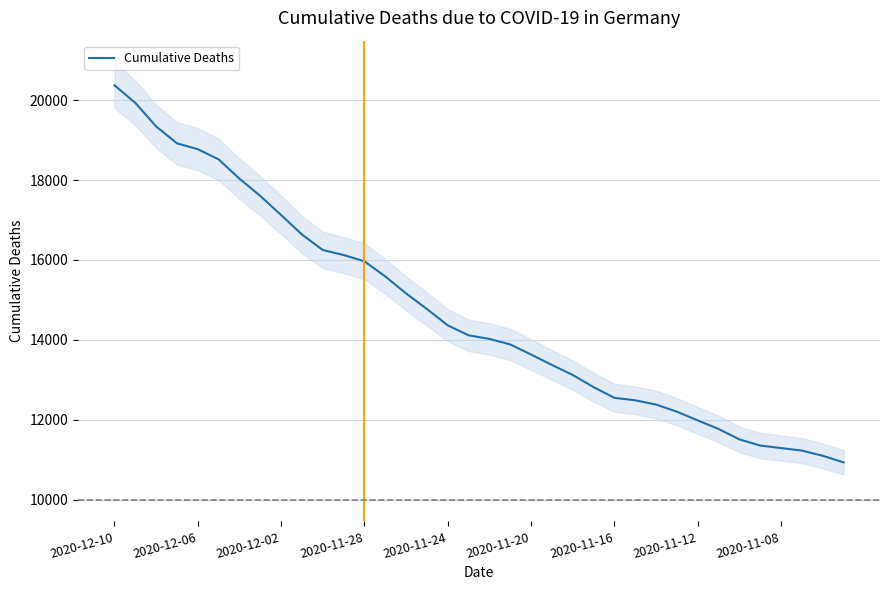

The value at 17 is 14112. True or false?

True